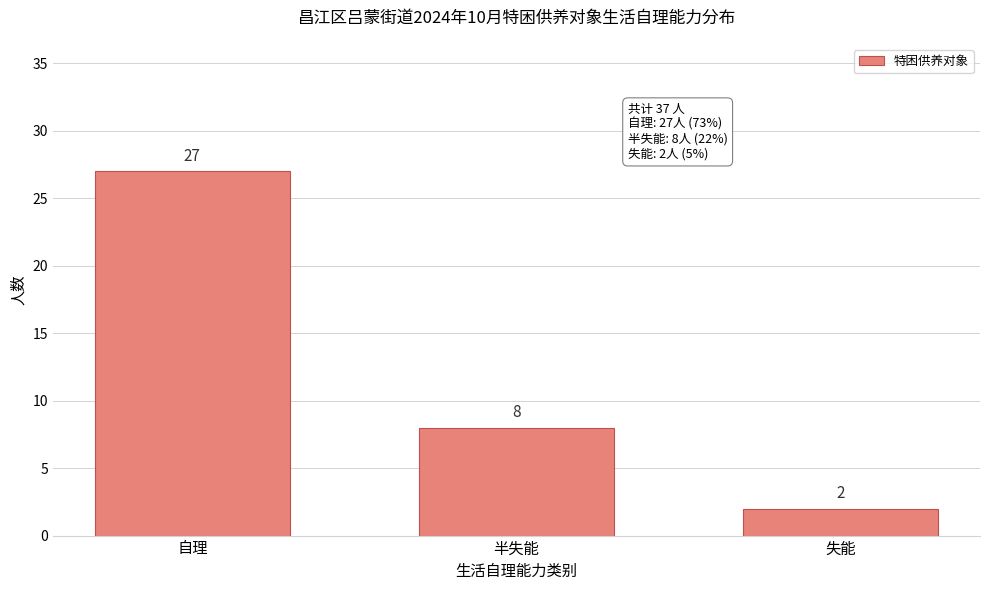

Reading left to right, what are all the values shown in this chart?

自理=27	半失能=8	失能=2